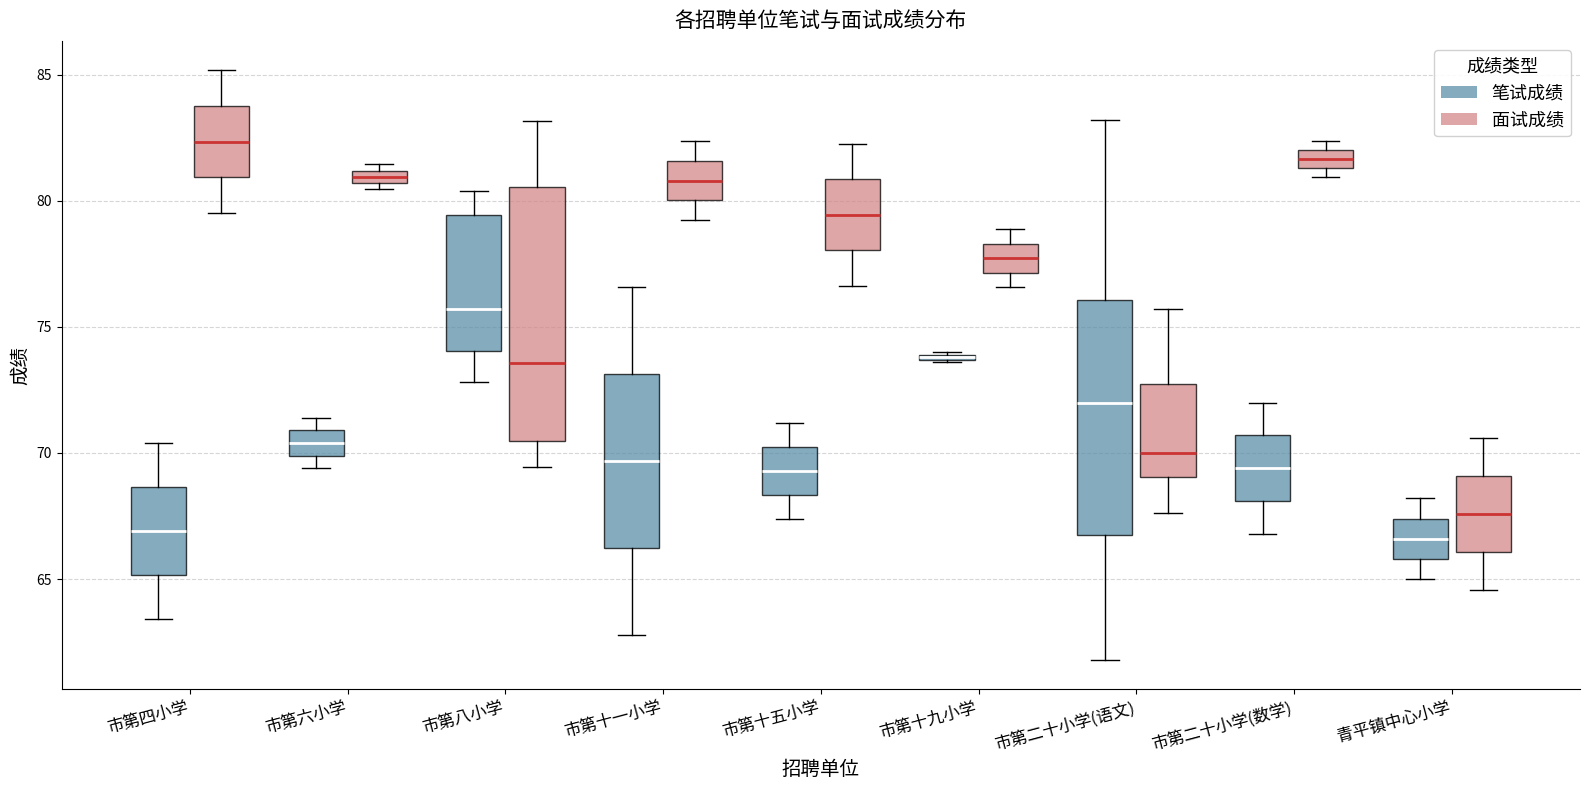

Where does the upper whisker of the box for 市第十五小学 (笔试成绩) end on the y-axis? The values are not printed on the chart, so give them approximately, as read against the axis.

71.0